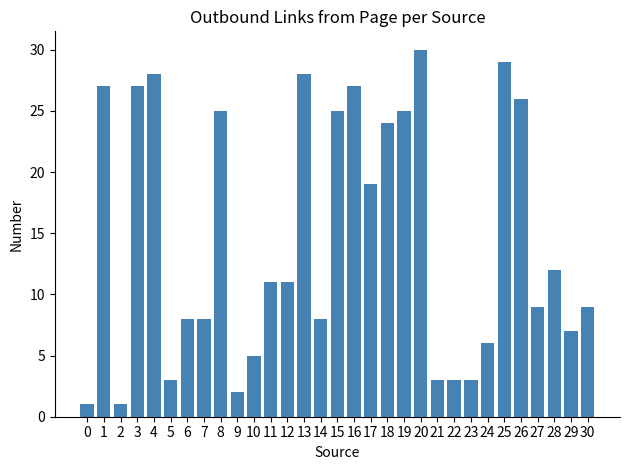

What is the minimum value shown in the chart?

1